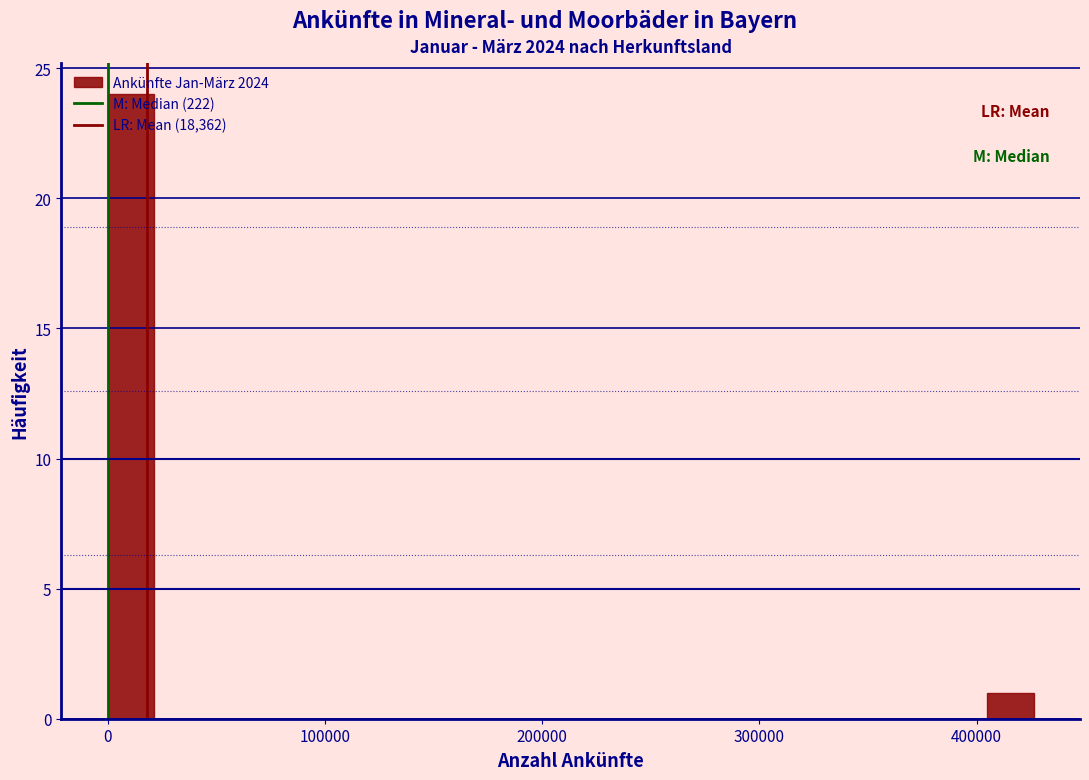

Read against the x-axis, roughly where is the centre of the tallest bar?

10000